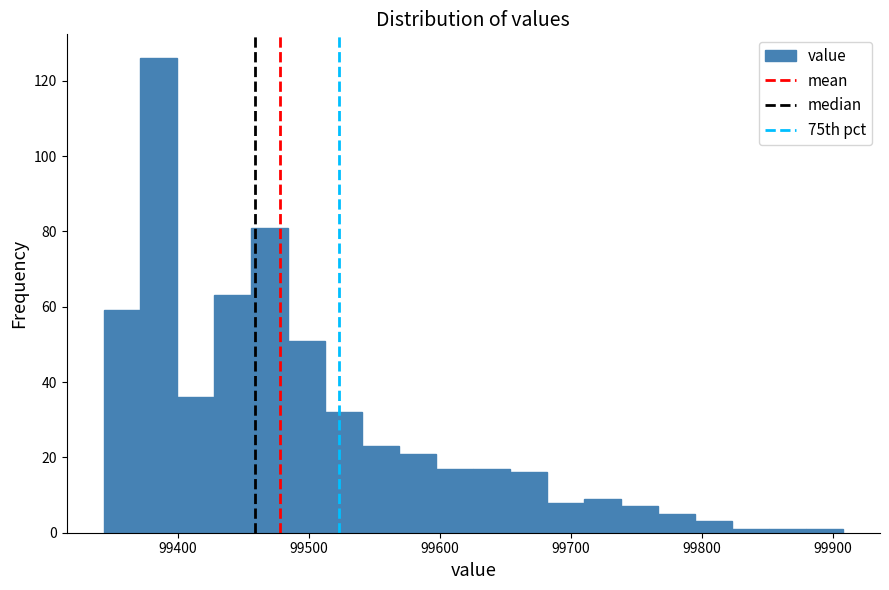

Read against the x-axis, roughly where is the centre of the tallest bar?

99390